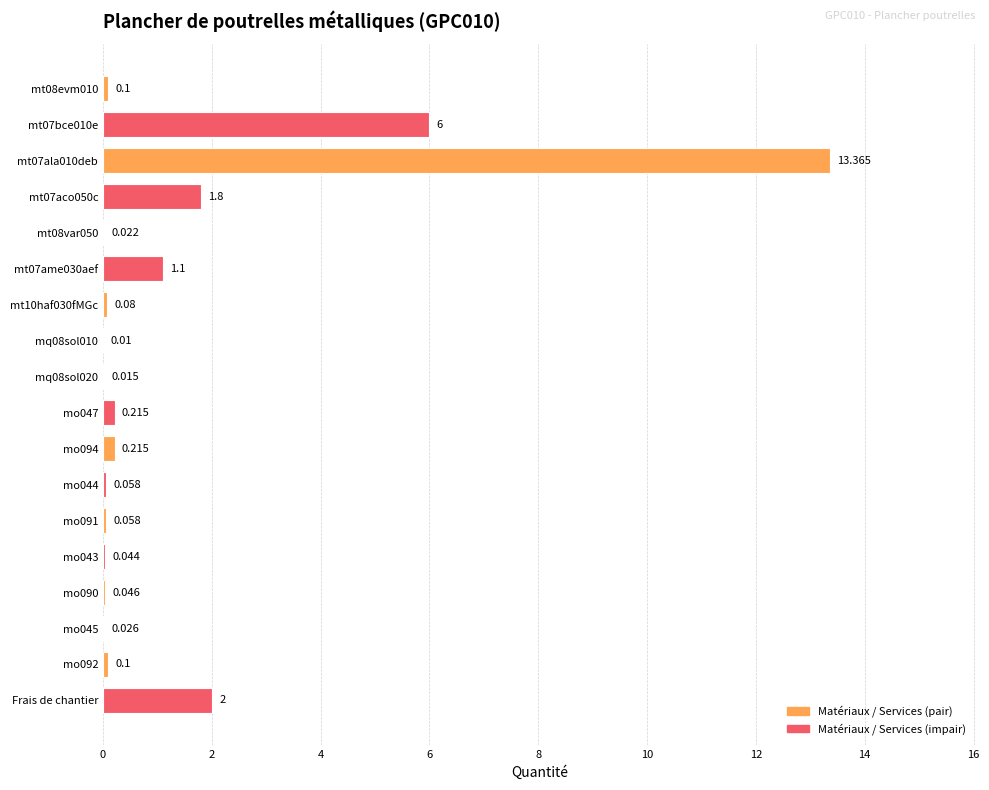

What is the sum of all values?

25.3